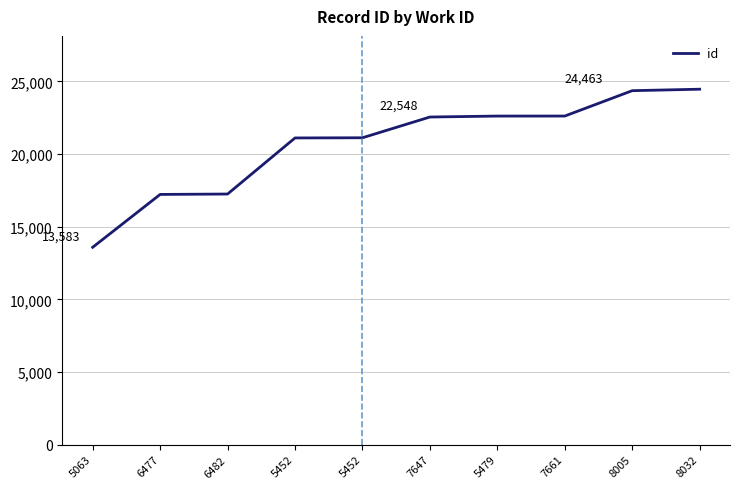

Does the chart display data point markers on the line(s)?

No